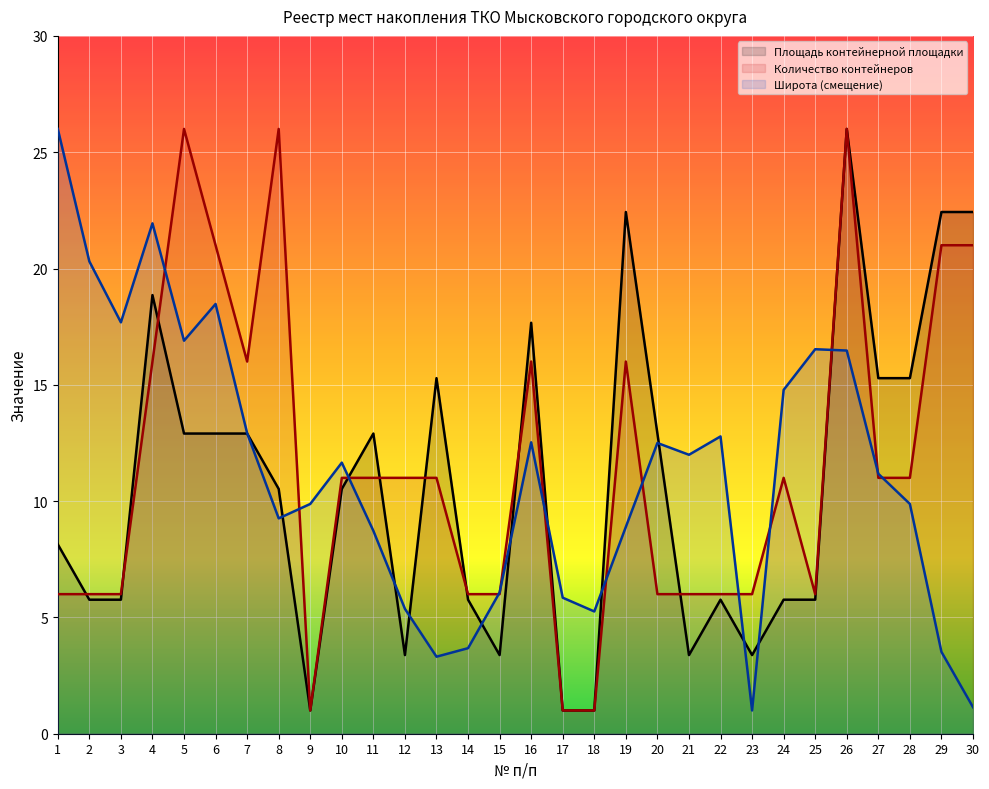

What are all the series names shown in the legend?

Площадь контейнерной площадки, Количество контейнеров, Широта (смещение)